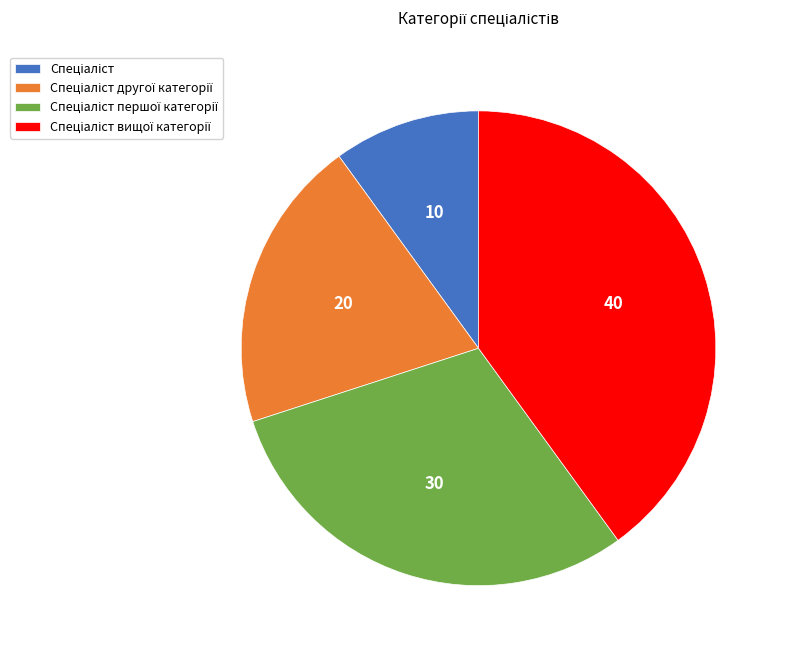

Does any single category account for the majority?

No